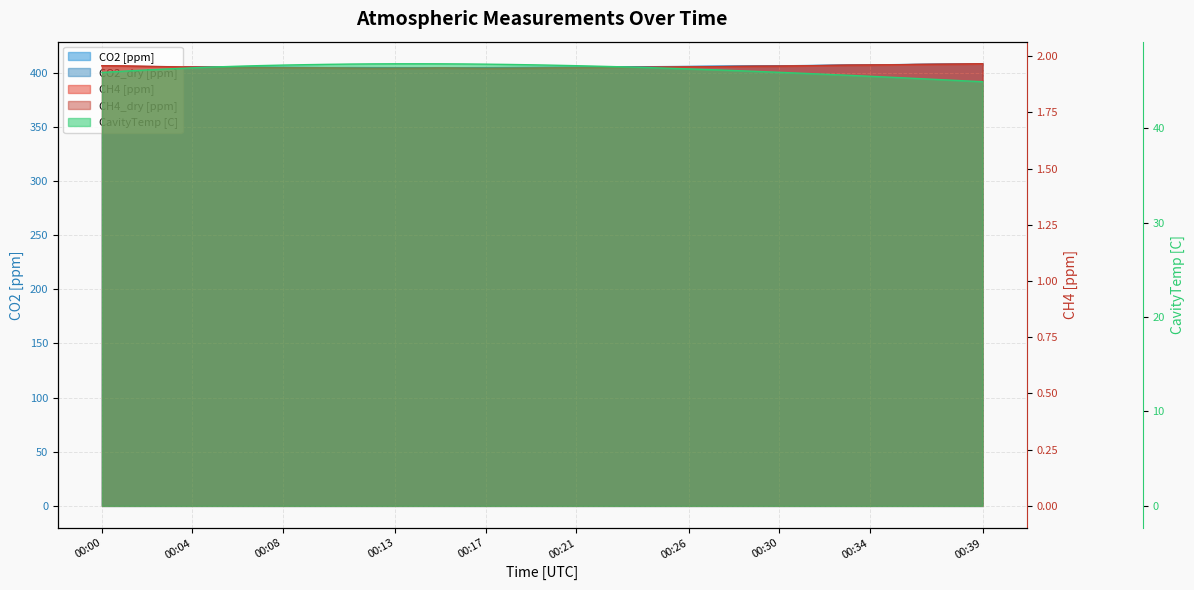

True or false: CavityTemp [C] has more than 2 interior local peaks.

False